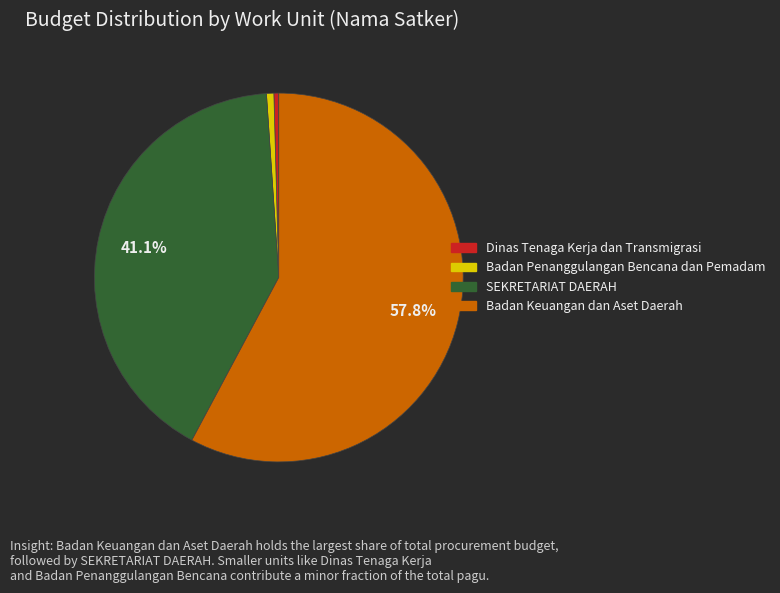

Does any single category account for the majority?

Yes